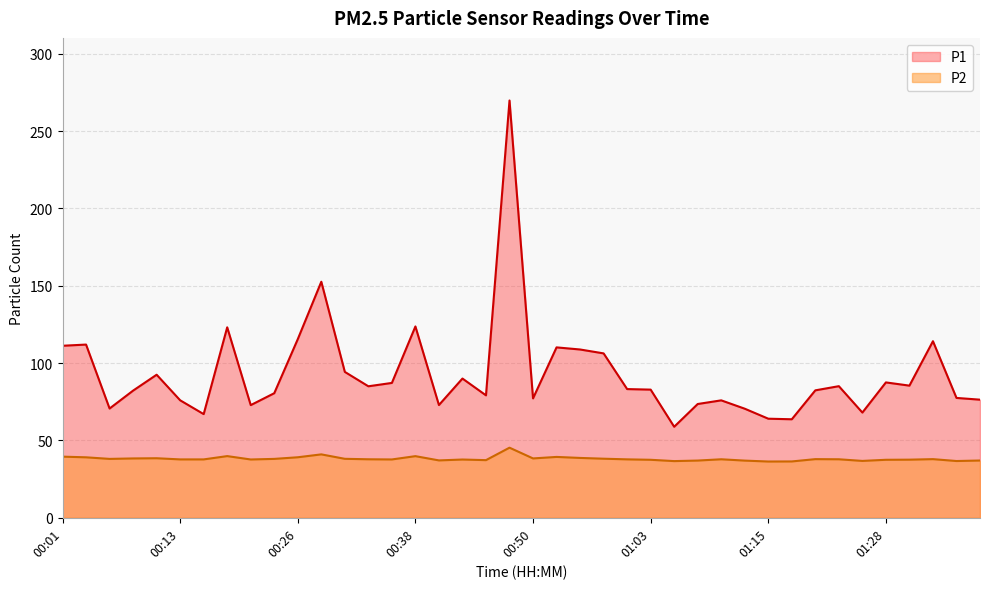

Which has a higher value, 00:58 or 01:20?

00:58